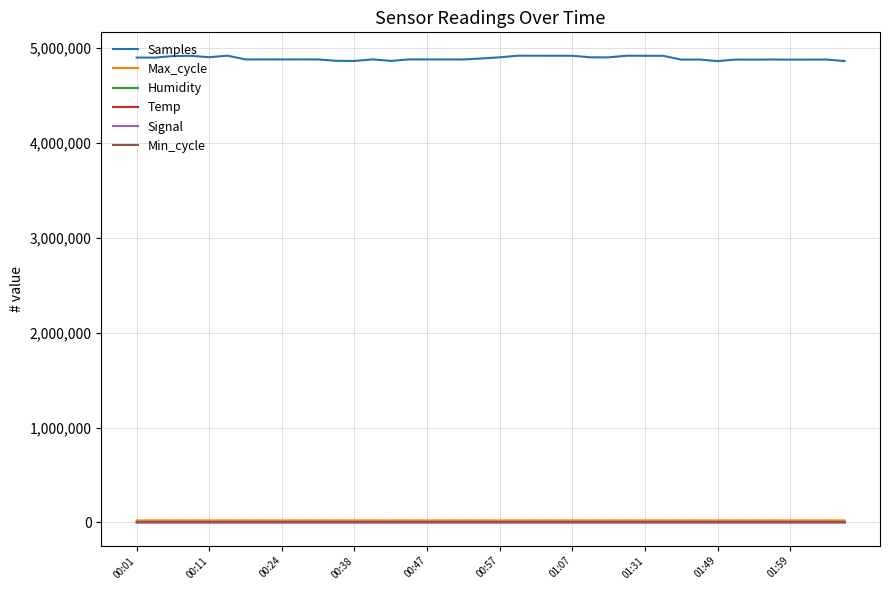

True or false: Samples and Humidity intersect in this chart.

False